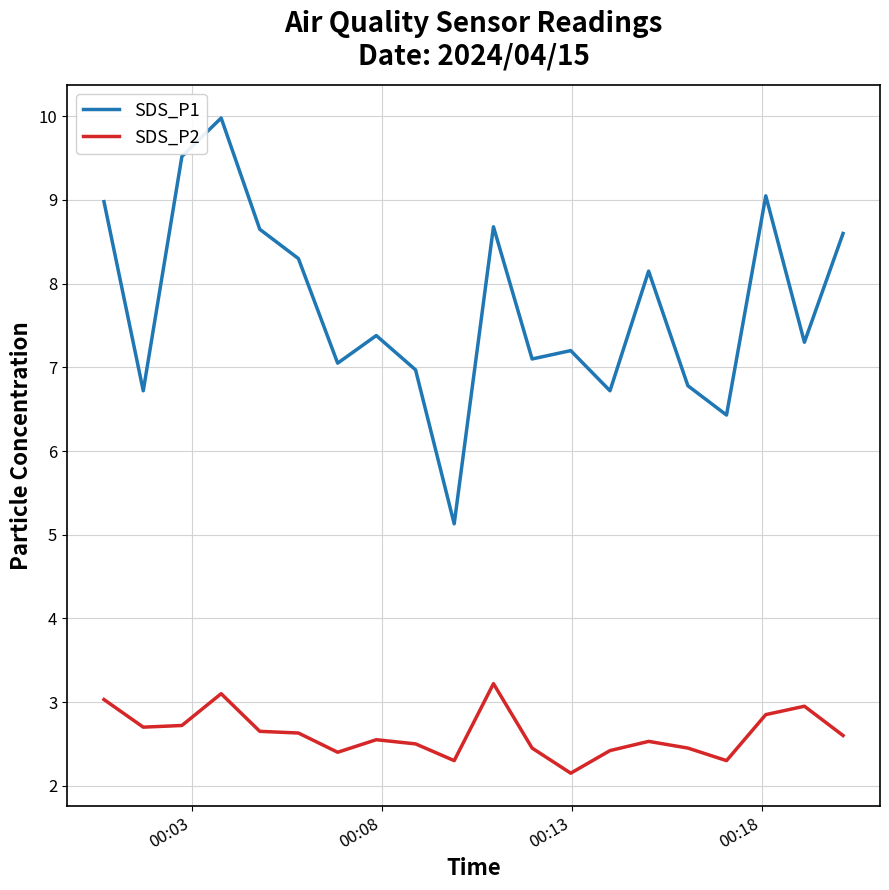

True or false: SDS_P1 and SDS_P2 intersect in this chart.

False